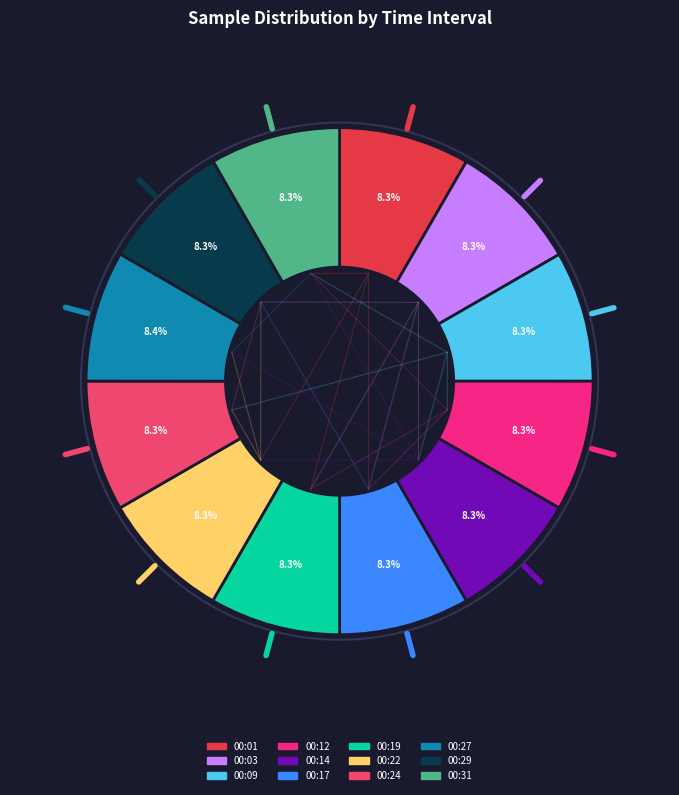

Is it true that 00:17 is 1% of the pie?

False